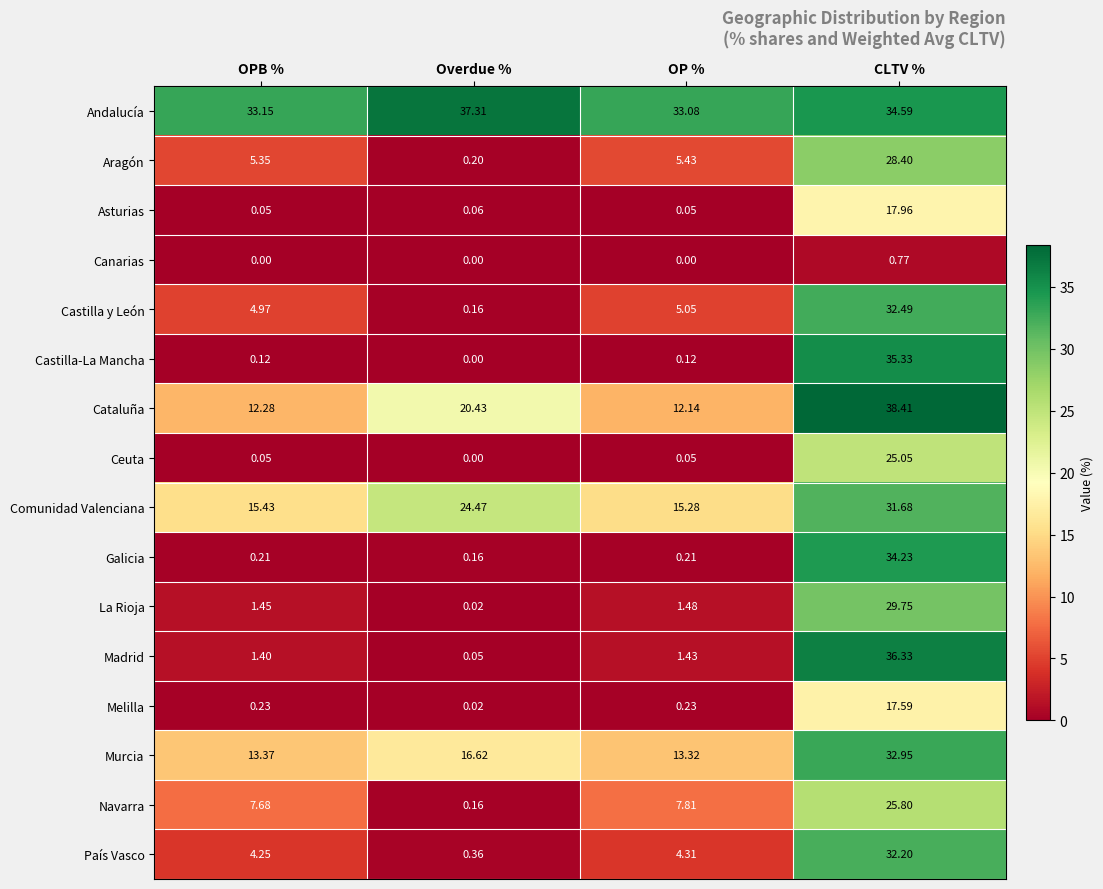

Rank the series by their maximum value, from highest to lowest.

Cataluña, Andalucía, Madrid, Castilla-La Mancha, Galicia, Murcia, Castilla y León, País Vasco, Comunidad Valenciana, La Rioja, Aragón, Navarra, Ceuta, Asturias, Melilla, Canarias